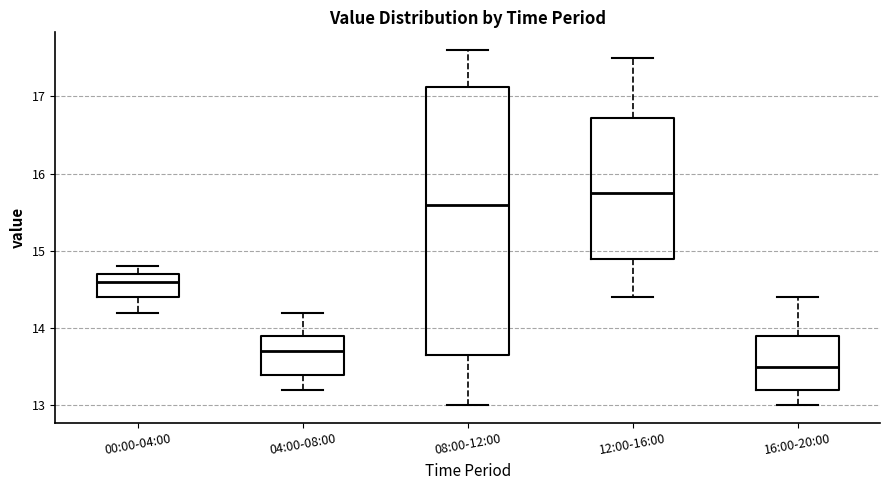

Where does the median line of the box for 00:00-04:00 sit on the y-axis? The values are not printed on the chart, so give them approximately, as read against the axis.

14.6